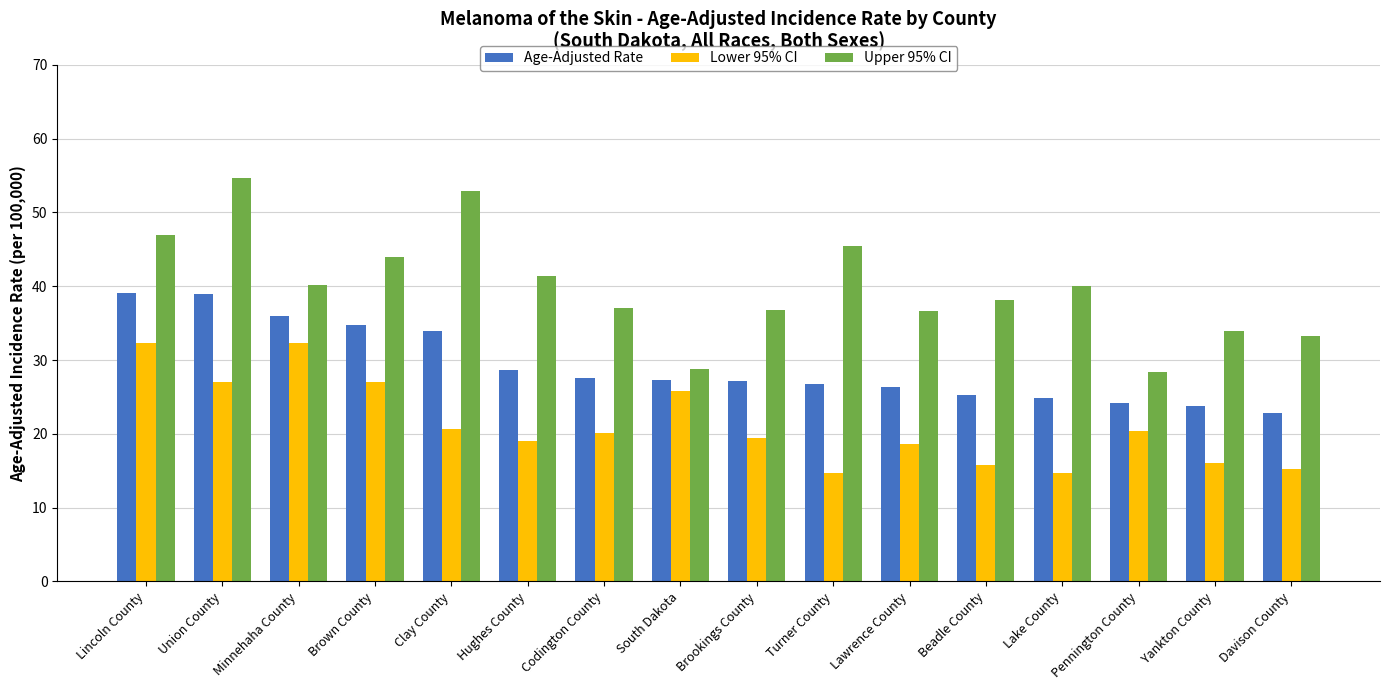

What is the minimum value shown in the chart?

14.7